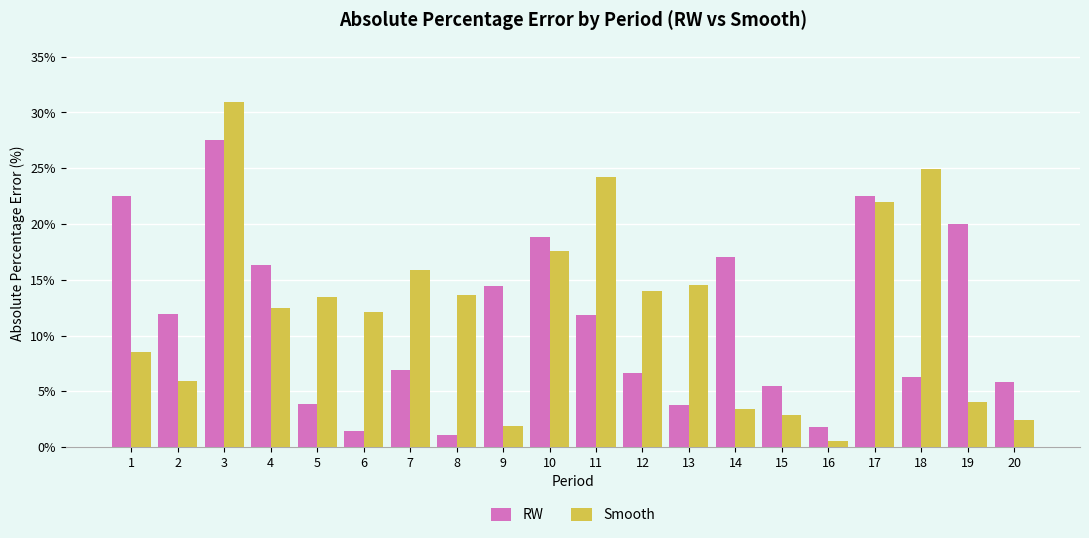

What is the total value across all series at 10?

36.4